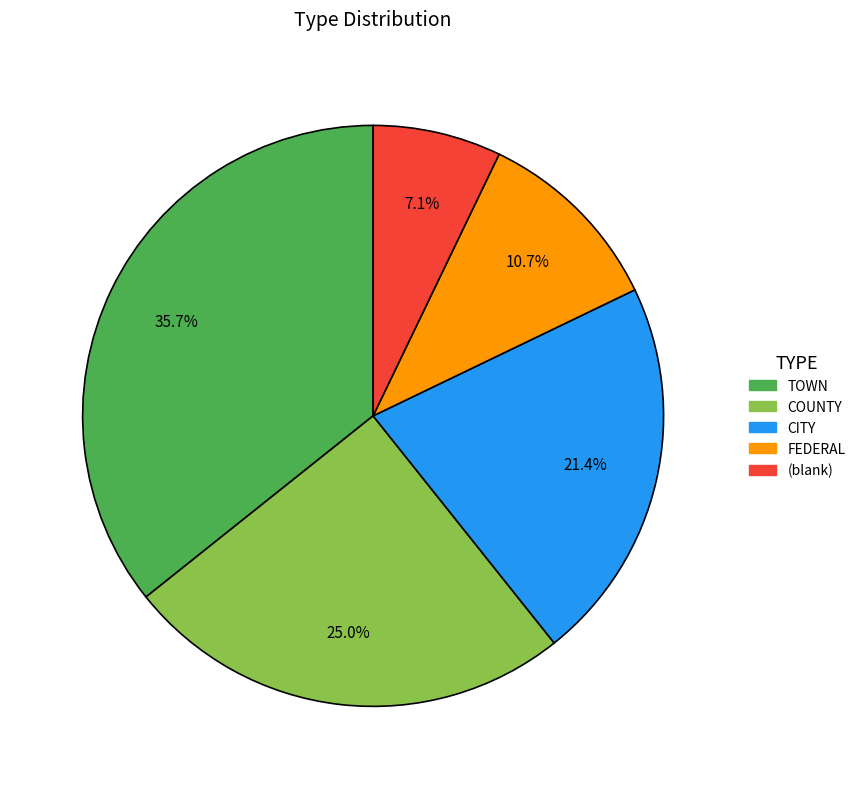

Does any single category account for the majority?

No